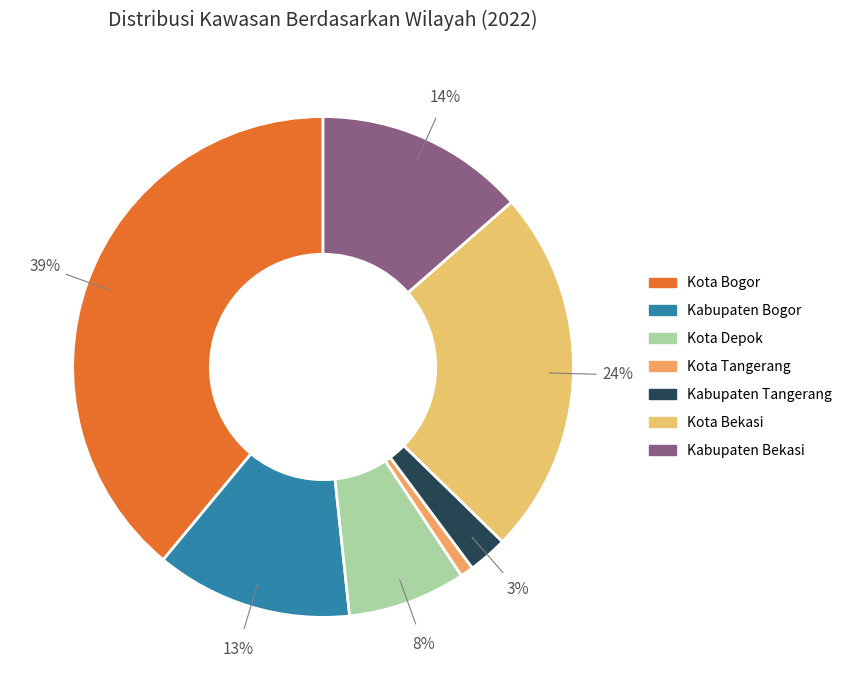

To the nearest percent, what is the combined percentage of Kabupaten Tangerang and Kota Bekasi?

26%